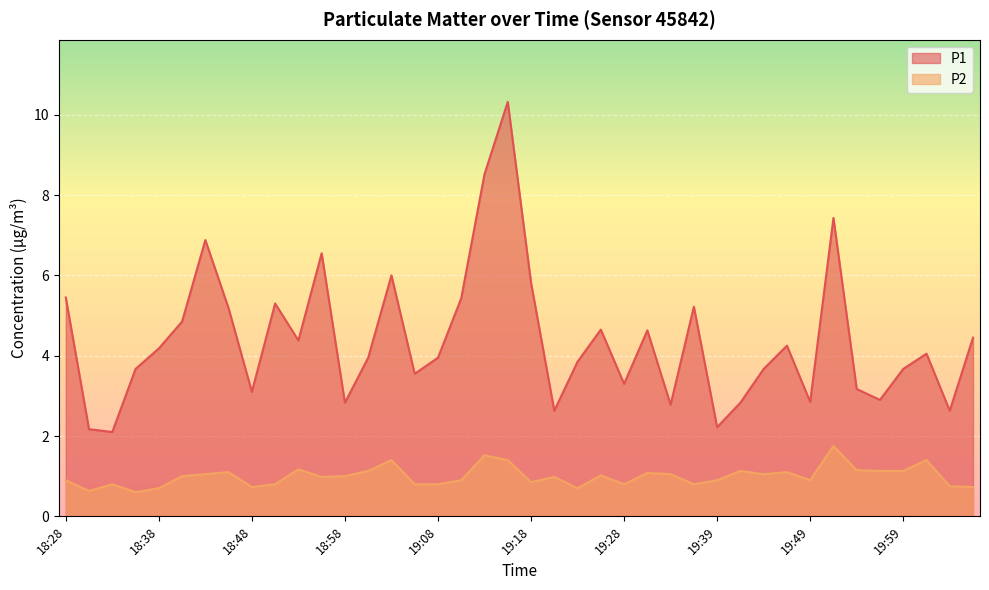

What is the difference between the highest and lowest values at 19:08?

3.2